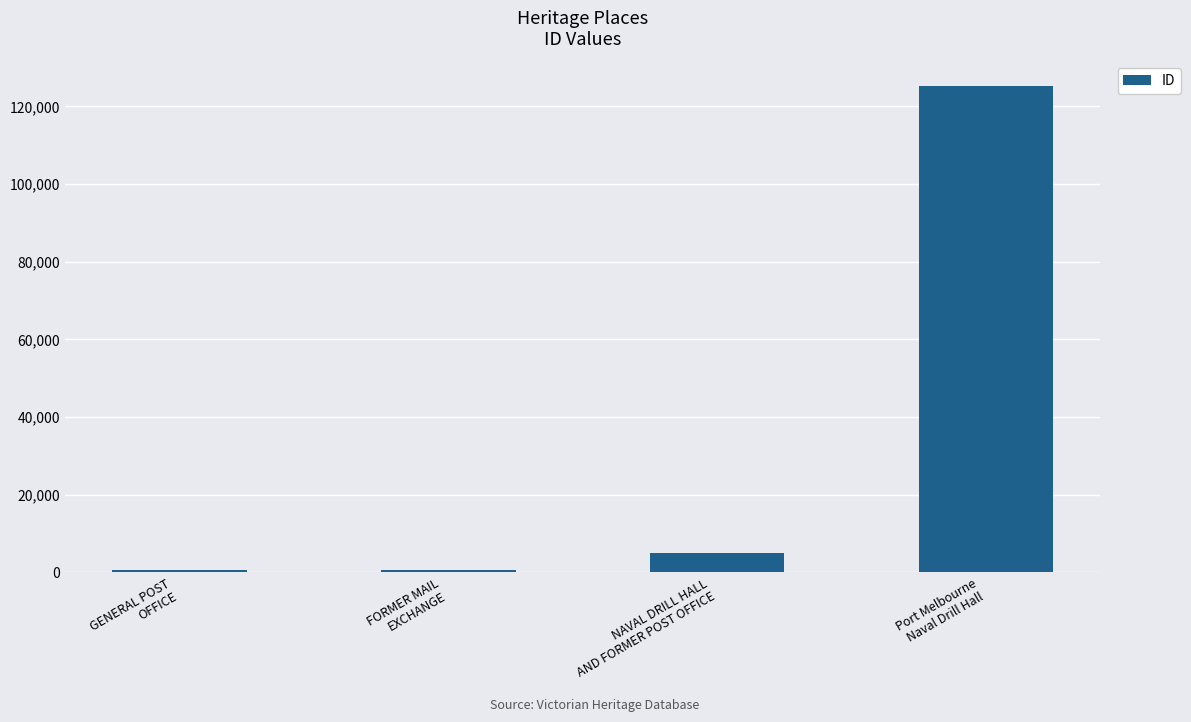

What position from the right is FORMER MAIL
EXCHANGE?

3